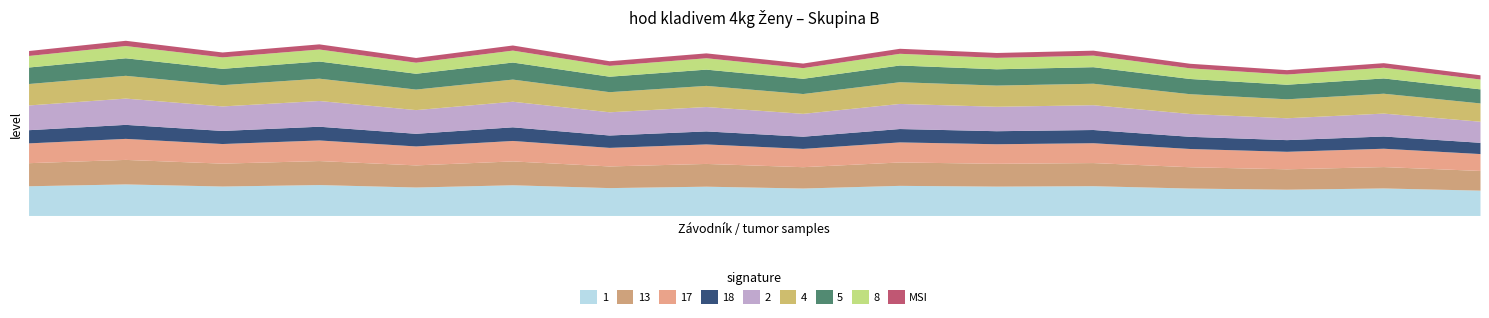

Does the chart display data point markers on the line(s)?

No